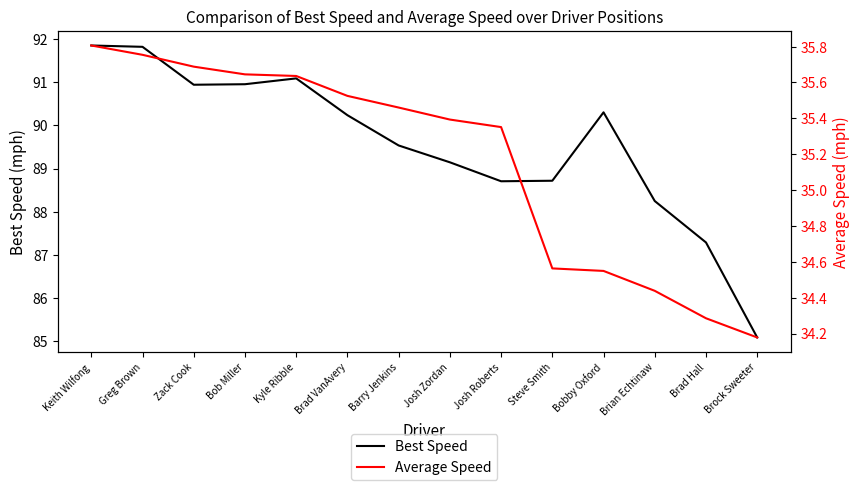

What is the average value of the Best Speed series?

89.6